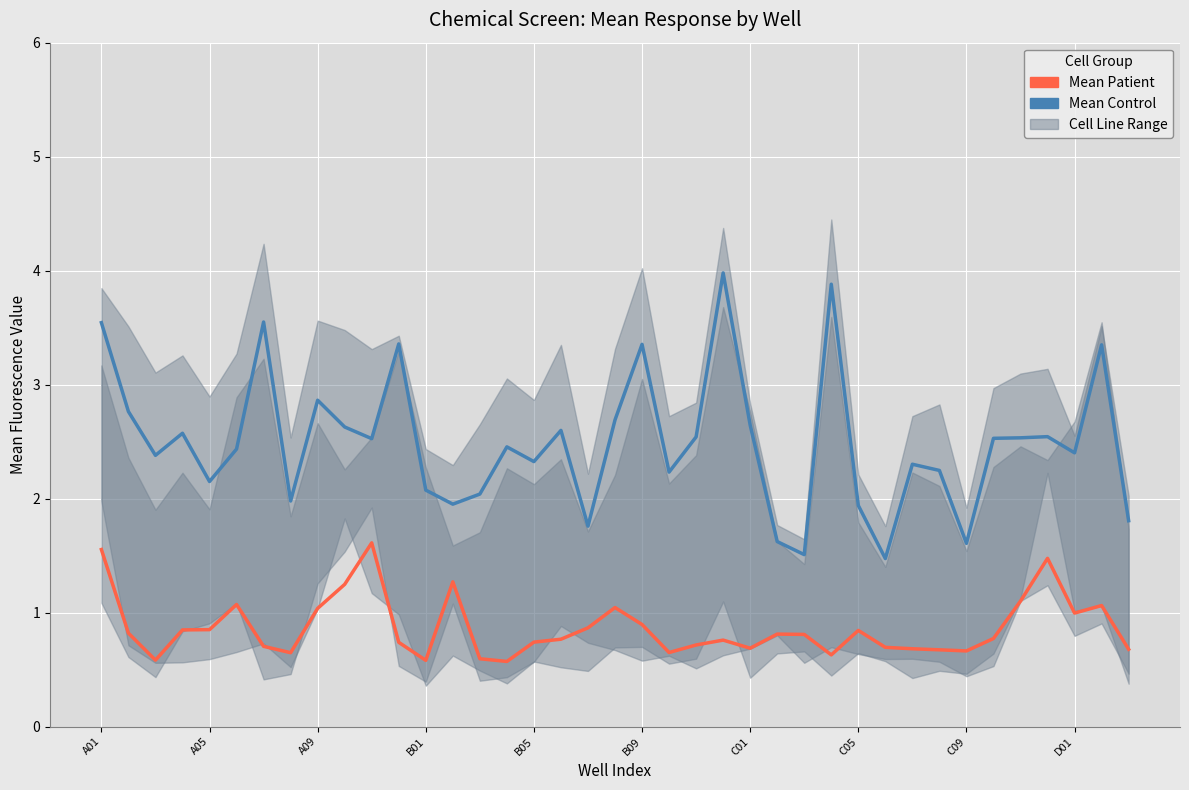

True or false: Mean Control and Mean Patient cross at least once.

False